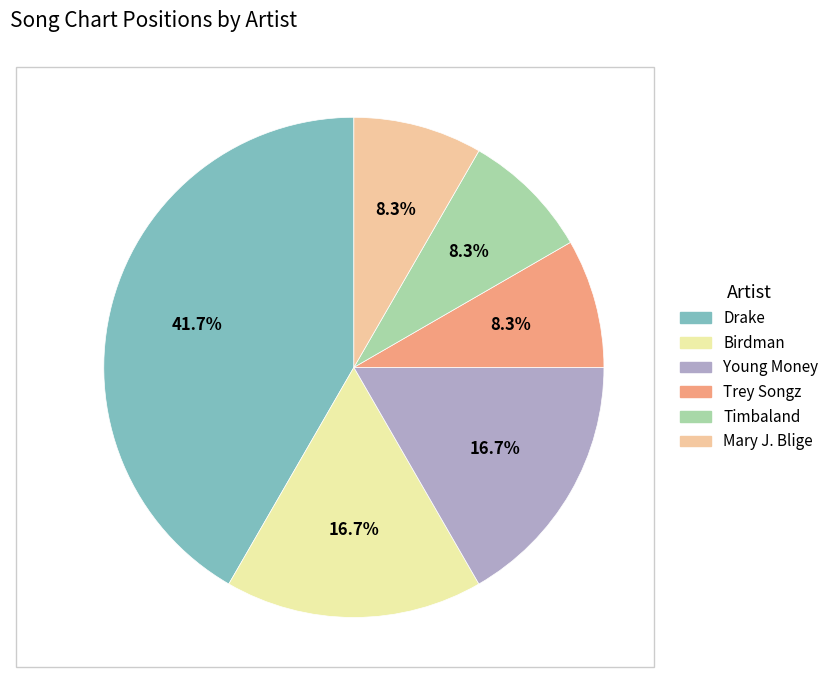

How many slices are in this pie chart?

6